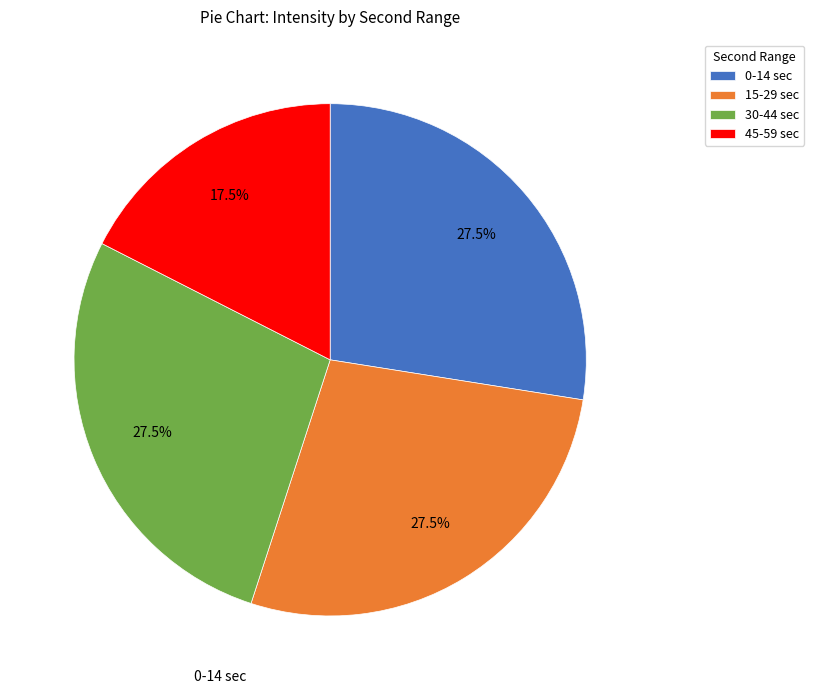

Is there a majority slice in this chart?

No